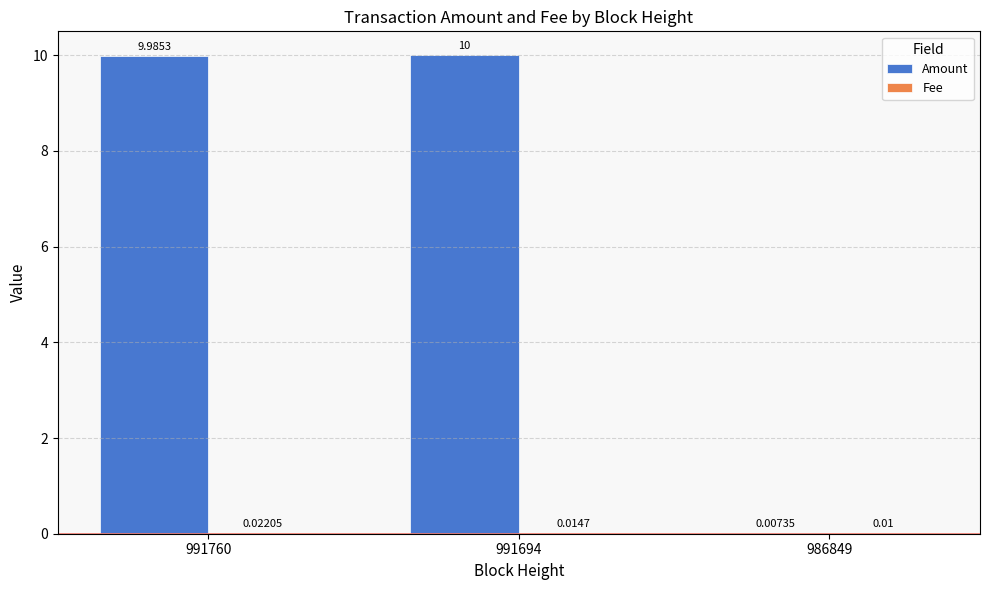

What is the average value of the Amount series?

6.7